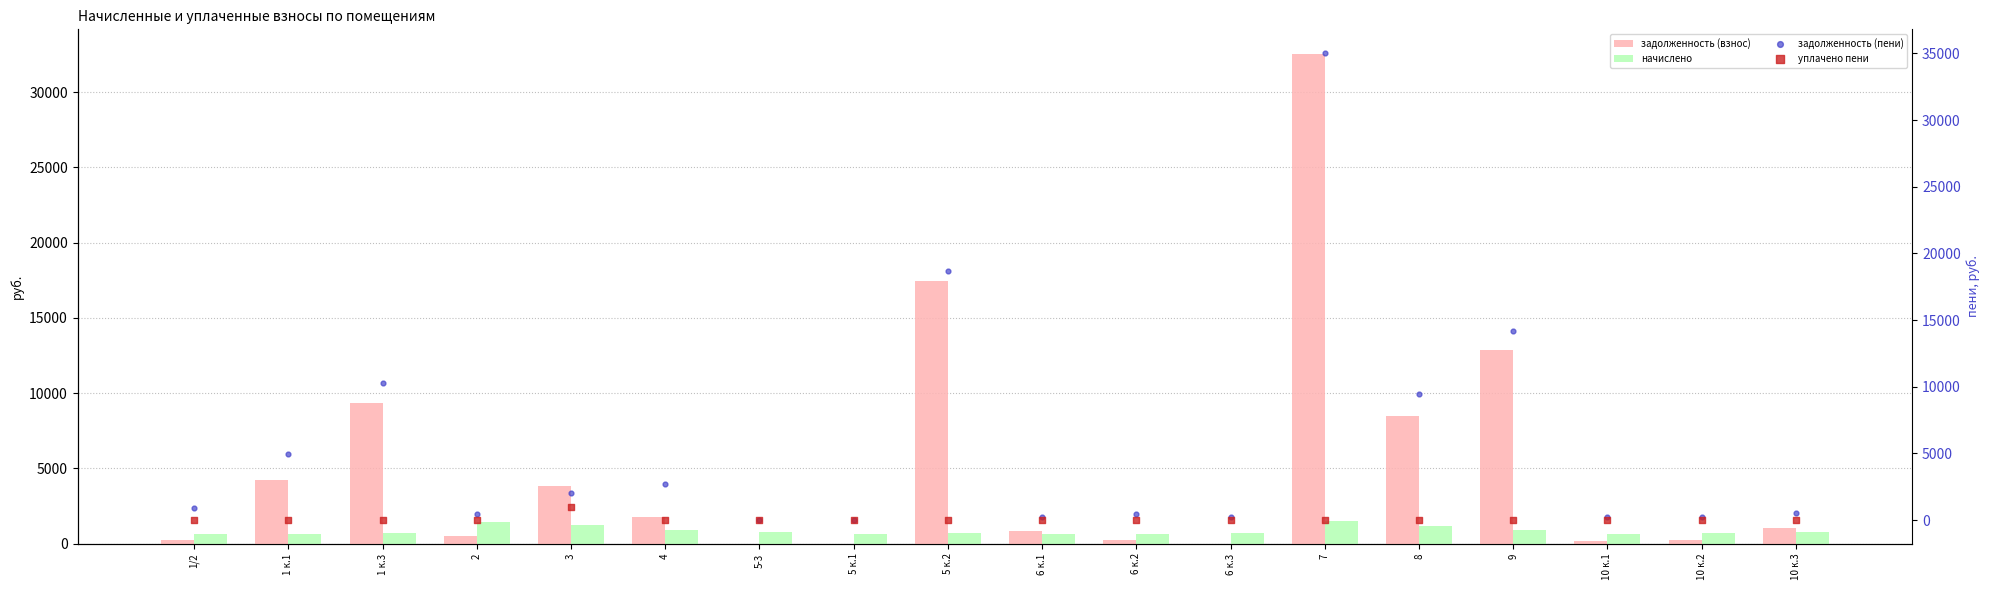

Is the value of уплачено пени at 10 к.2 greater than the value of начислено at 5-3?

No